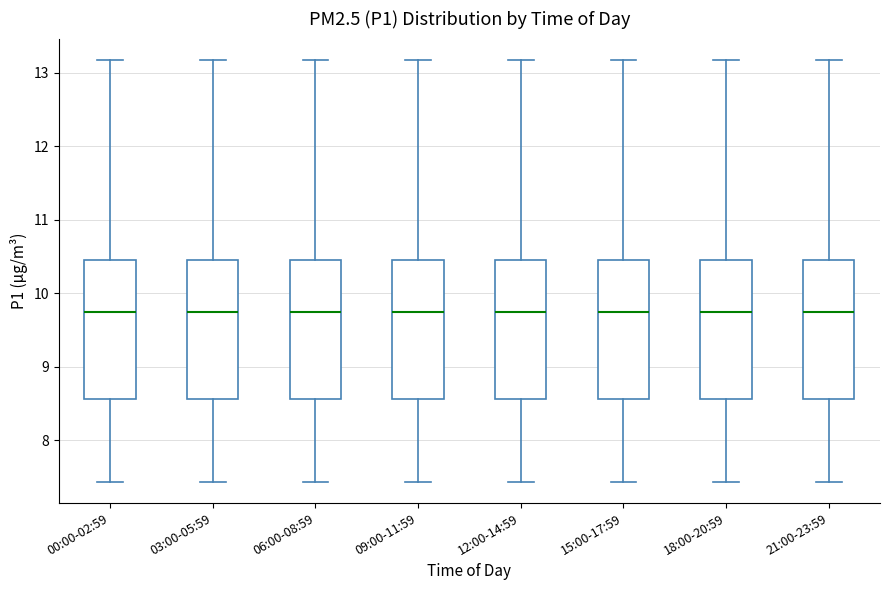

Reading left to right, transcribe this box plot: for each box, give where its median line is, the range the box spans, and where its two whiskers end, as read against the y-axis. The values are not printed on the chart, so give them approximately, as read against the axis.

00:00-02:59: median 9.8, box 8.6 to 10.5, whiskers 7.4 to 13.2
03:00-05:59: median 9.8, box 8.6 to 10.5, whiskers 7.4 to 13.2
06:00-08:59: median 9.8, box 8.6 to 10.5, whiskers 7.4 to 13.2
09:00-11:59: median 9.8, box 8.6 to 10.5, whiskers 7.4 to 13.2
12:00-14:59: median 9.8, box 8.6 to 10.5, whiskers 7.4 to 13.2
15:00-17:59: median 9.8, box 8.6 to 10.5, whiskers 7.4 to 13.2
18:00-20:59: median 9.8, box 8.6 to 10.5, whiskers 7.4 to 13.2
21:00-23:59: median 9.8, box 8.6 to 10.5, whiskers 7.4 to 13.2